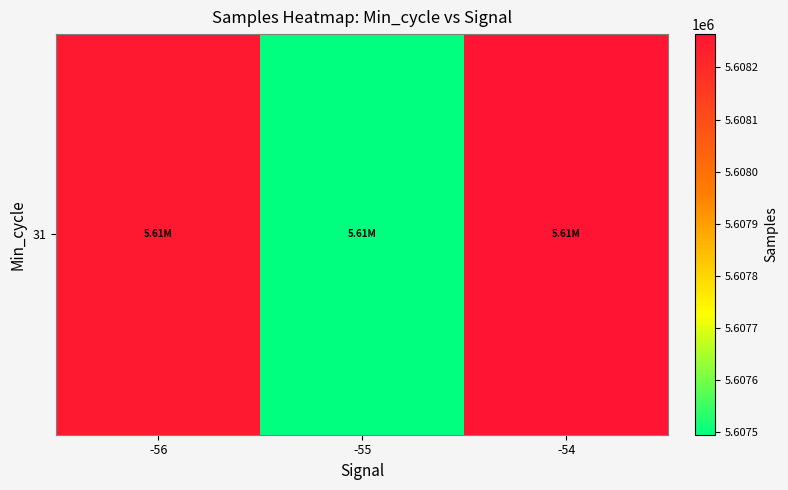

Between -56 and -54, which is larger?

-54